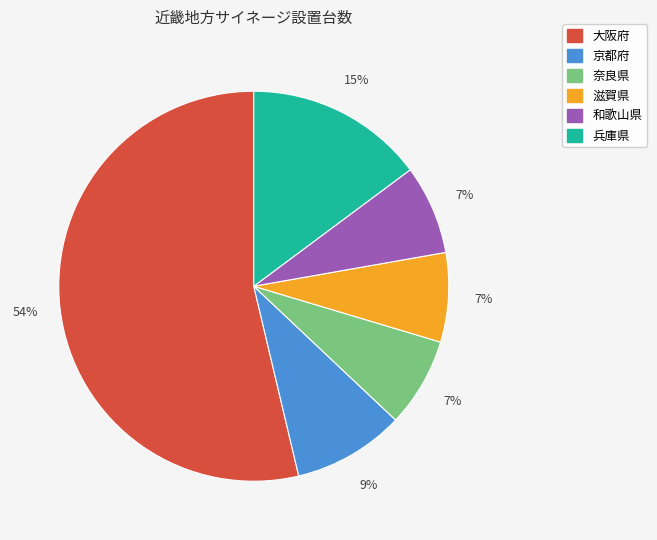

Between 京都府 and 大阪府, which is larger?

大阪府